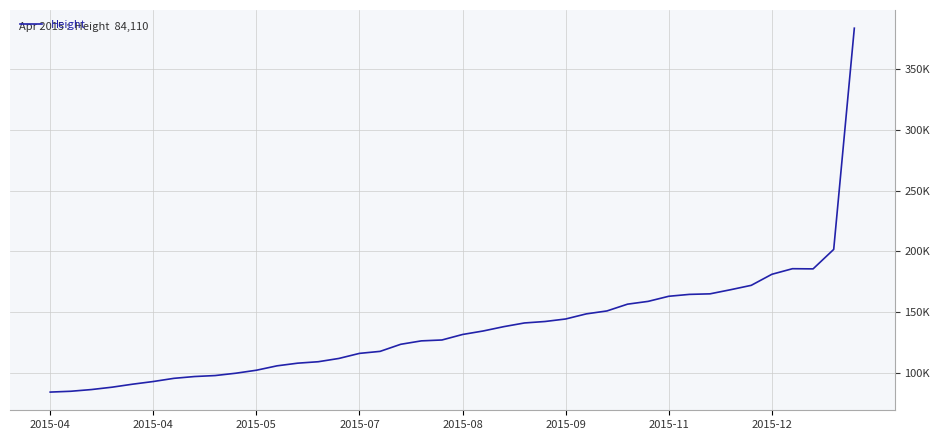

Does the chart have visible grid lines?

Yes